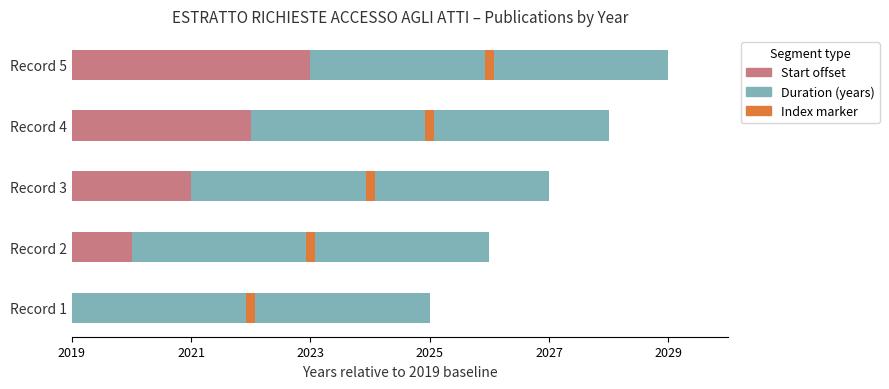

How many bars are there in each group?

3